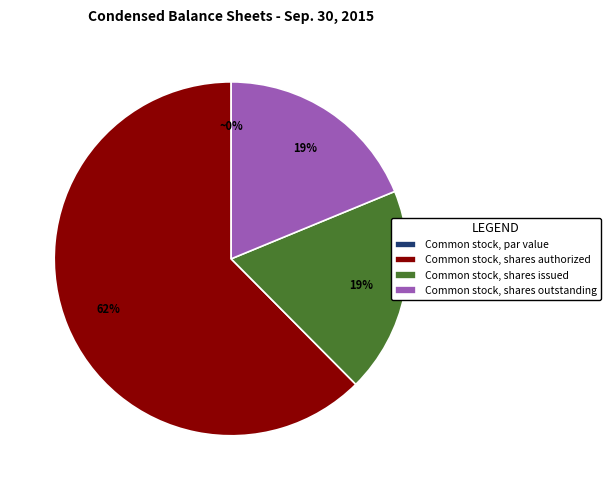

What portion of the pie excludes Common stock, shares outstanding?

81.2%